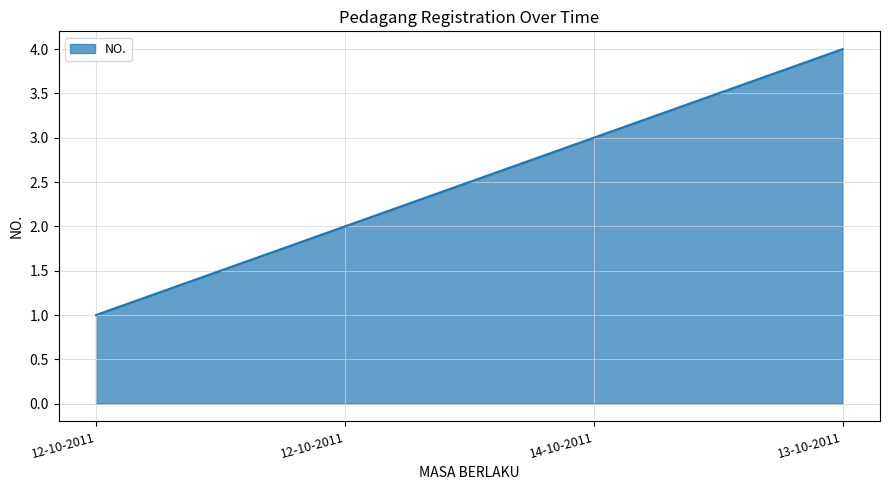

True or false: the data has more than 0 interior local peaks.

False